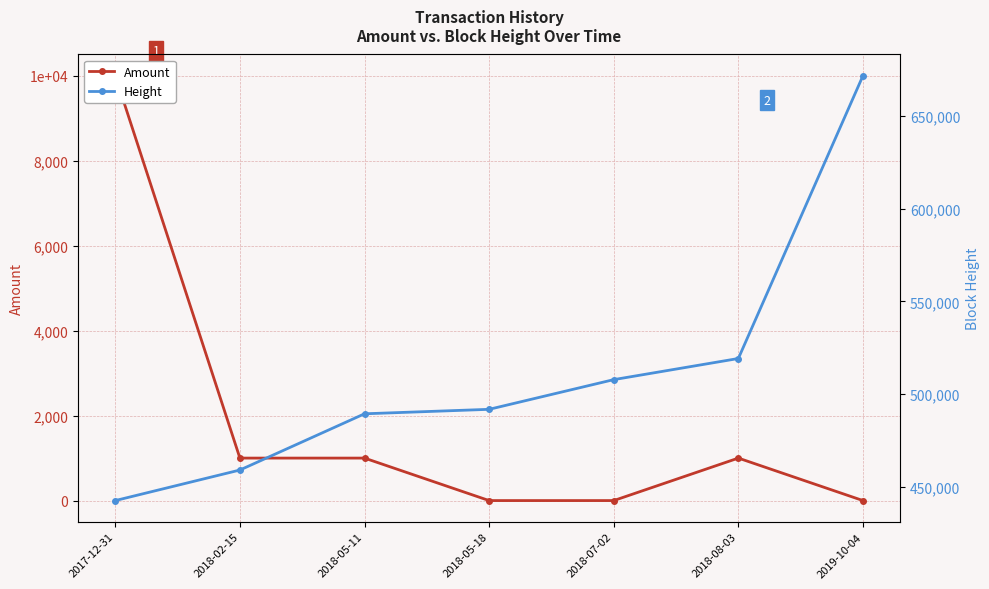

Reading right to left, list all the values displayed in this chart.

Amount: 0.0	1000.0	0.0	0.0	1000.0	1000.0	10000.0
Height: 671802.0	519127.0	507716.0	491685.0	489272.0	458913.0	442419.0